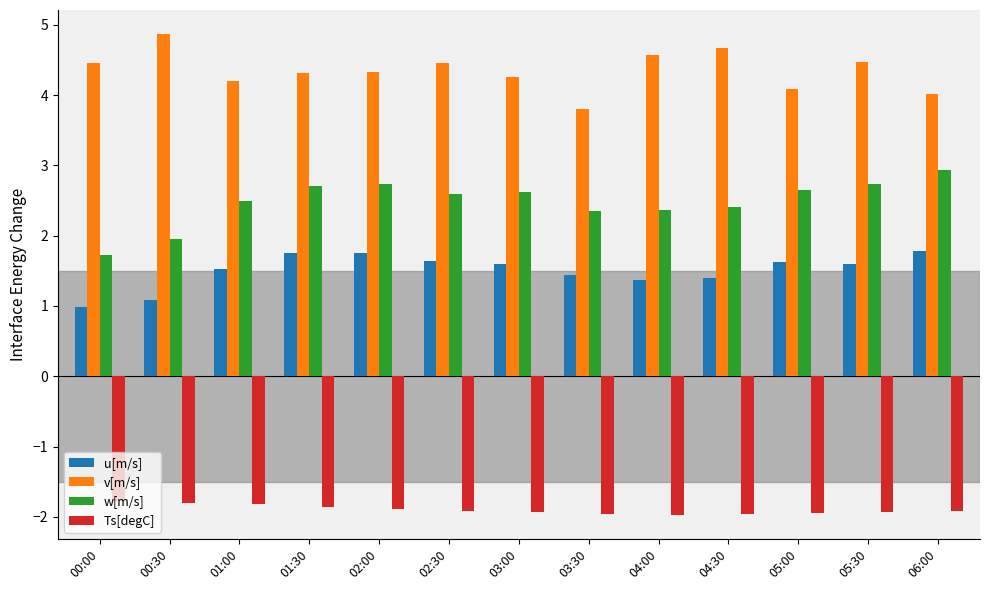

What value does the u[m/s] series have at 05:00?

1.6